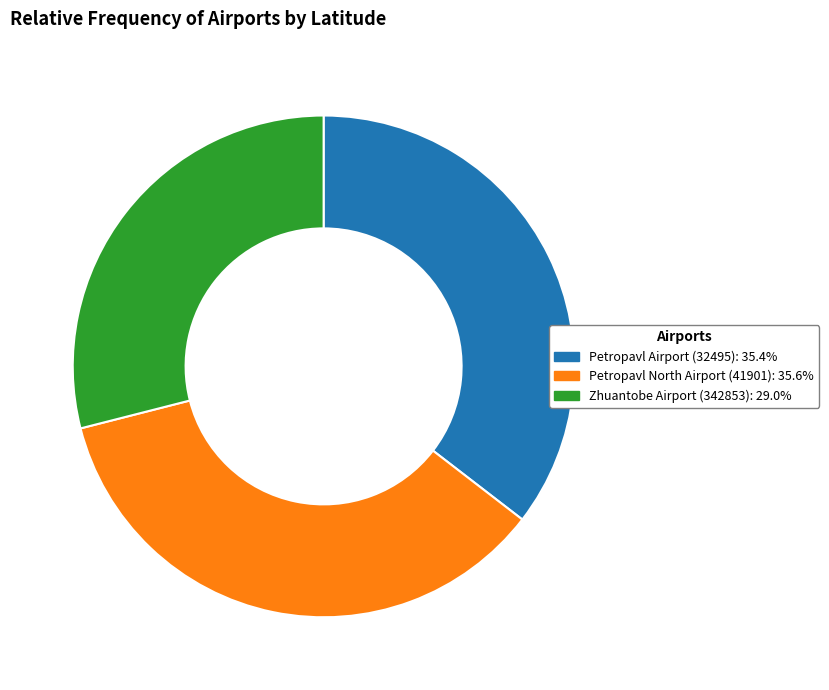

Is there any slice that represents more than half of the pie?

No